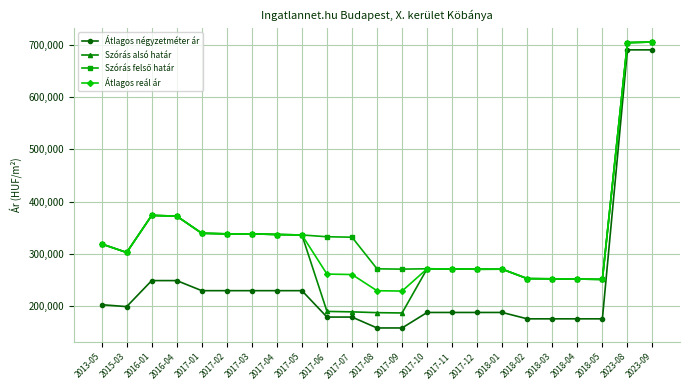

Which series has the largest range (max minus min)?

Átlagos négyzetméter ár